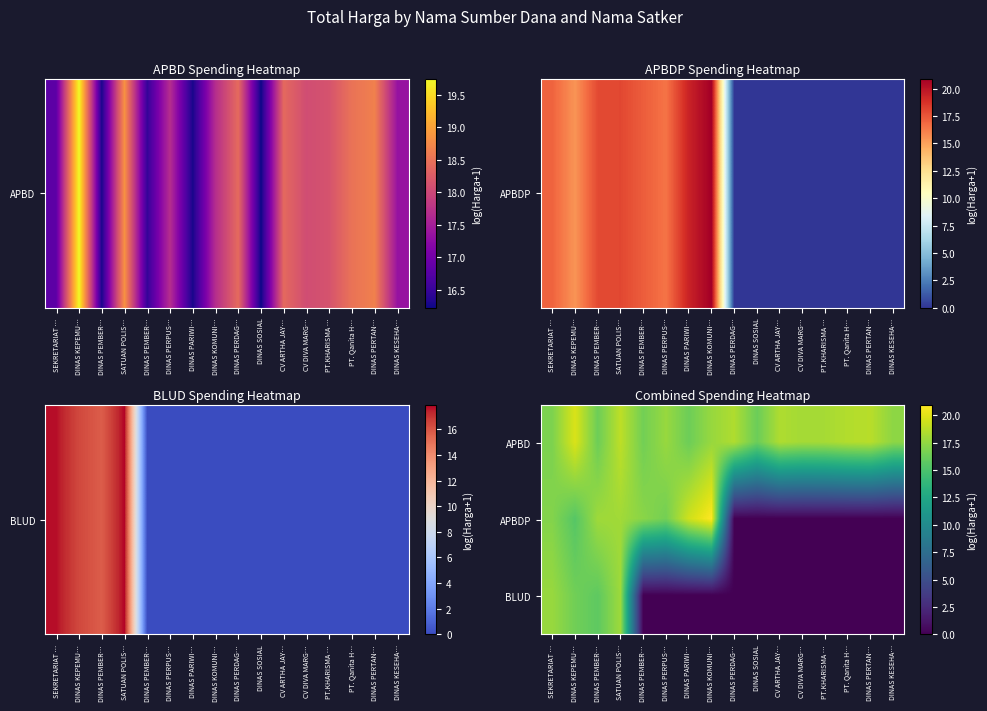

Rank the series by their average value, from lowest to highest.

BLUD, APBDP, APBD